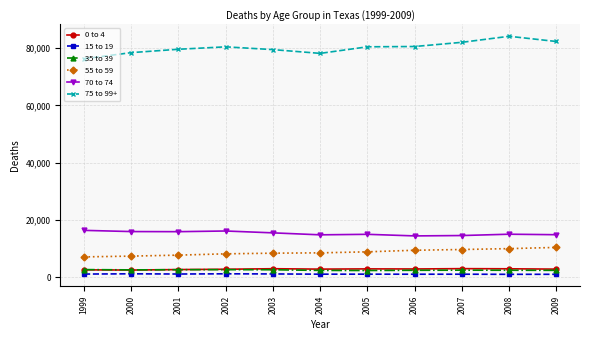

At how many categories does at least one series exceed 11497?

11